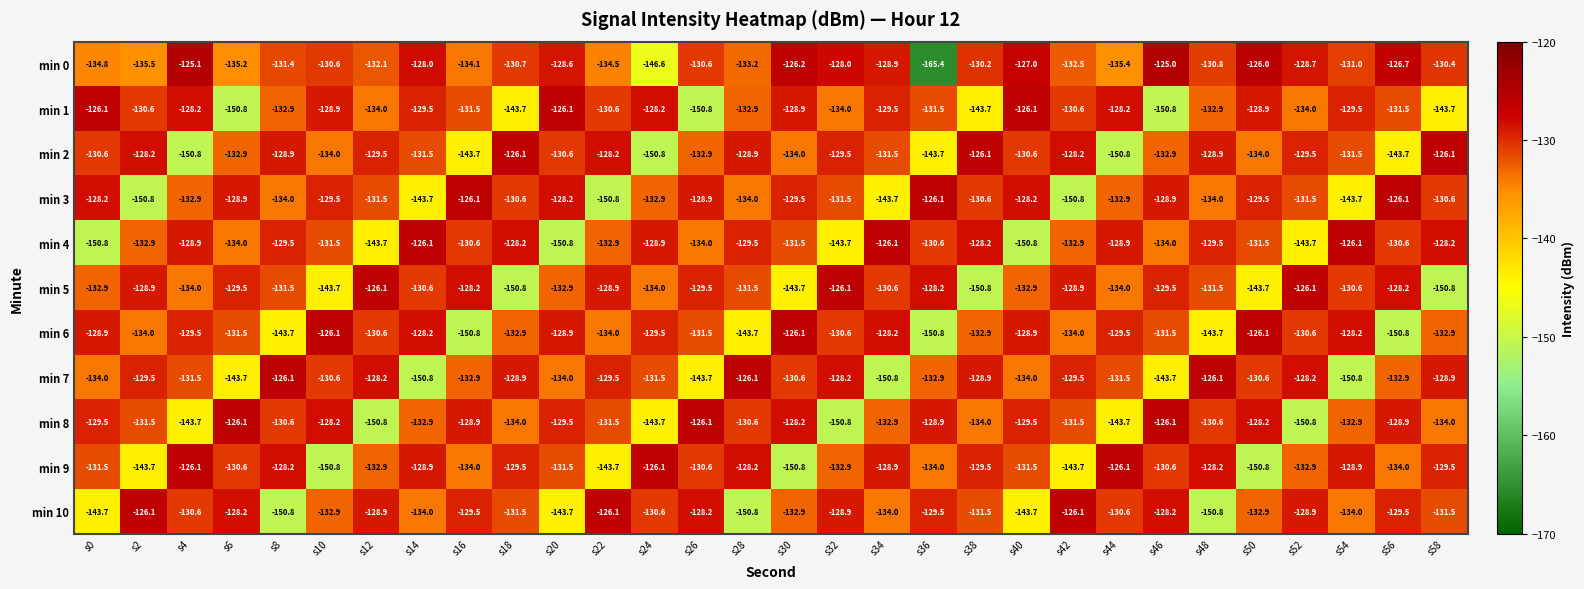

At s50, list the series in order from largest to smallest.

min 0, min 6, min 8, min 1, min 3, min 7, min 4, min 10, min 2, min 5, min 9